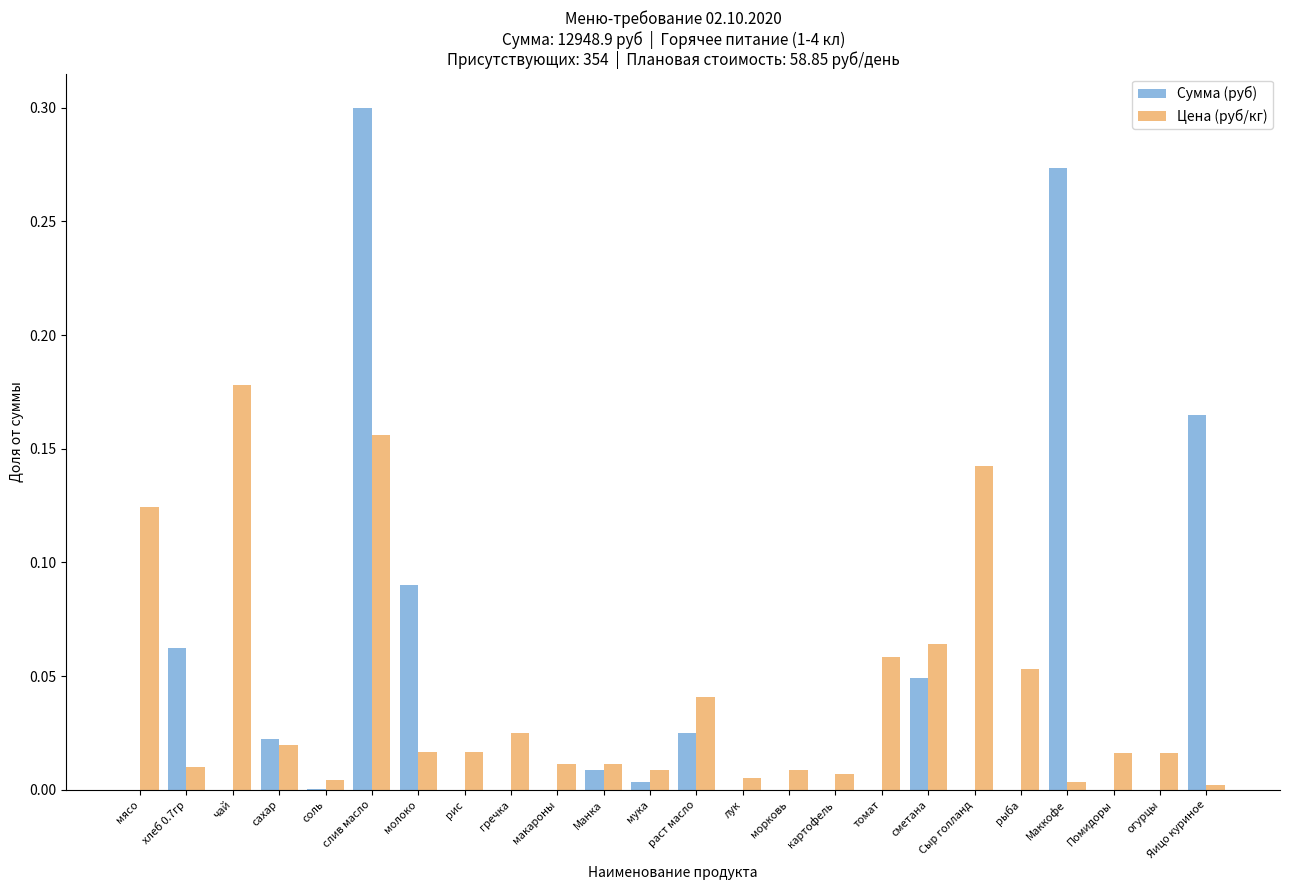

Which label corresponds to the largest value in the chart?

слив масло